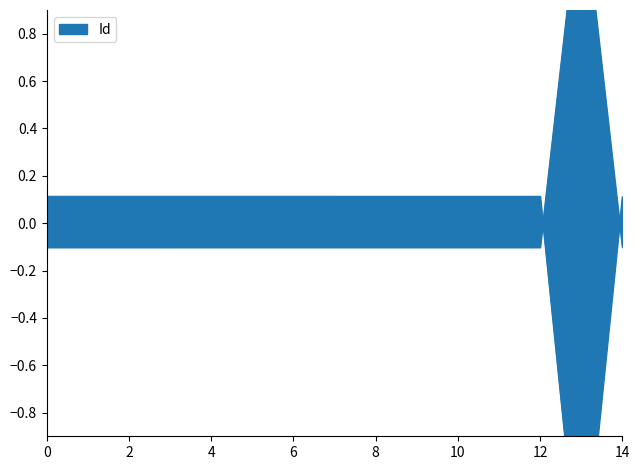

Reading right to left, extract all data points from this chart.

-0.1	1.4	-0.1	-0.1	-0.1	-0.1	-0.1	-0.1	-0.1	-0.1	-0.1	-0.1	-0.1	-0.1	-0.1